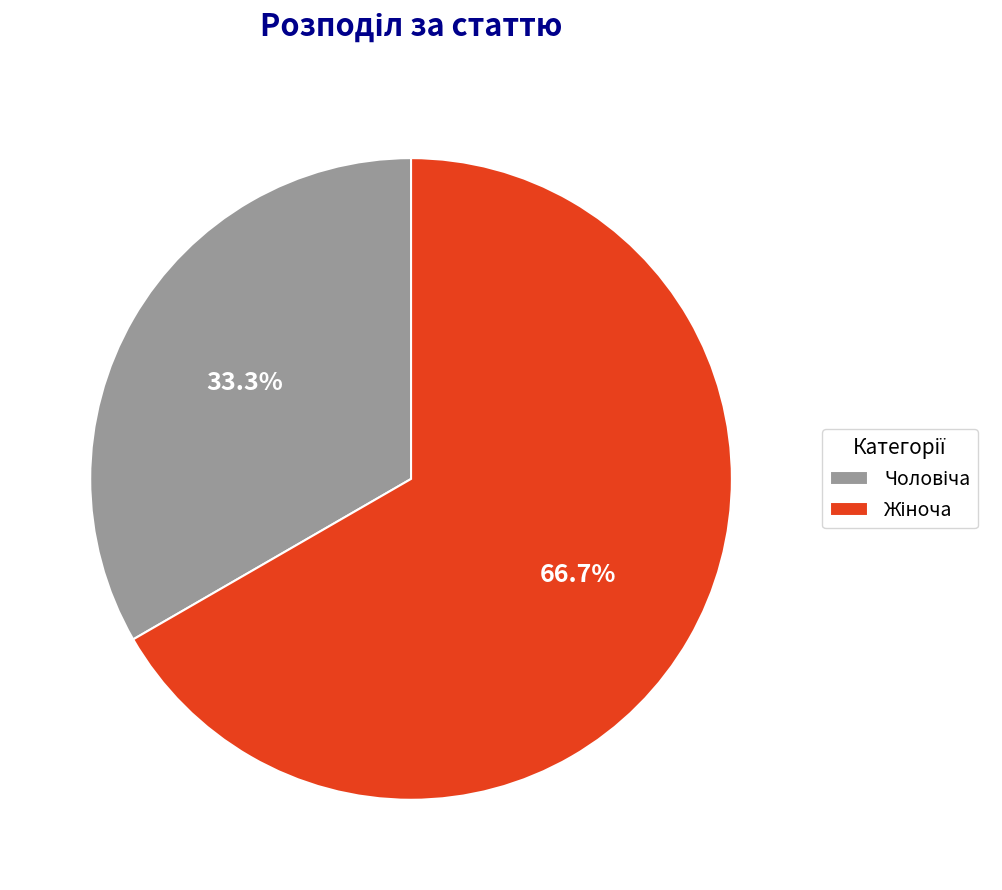

How many slices are in this pie chart?

2